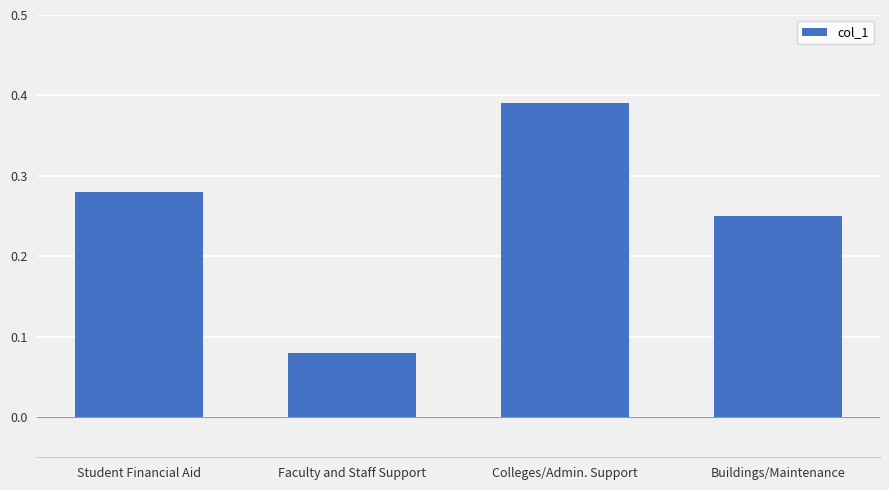

What position from the right is Student Financial Aid?

4